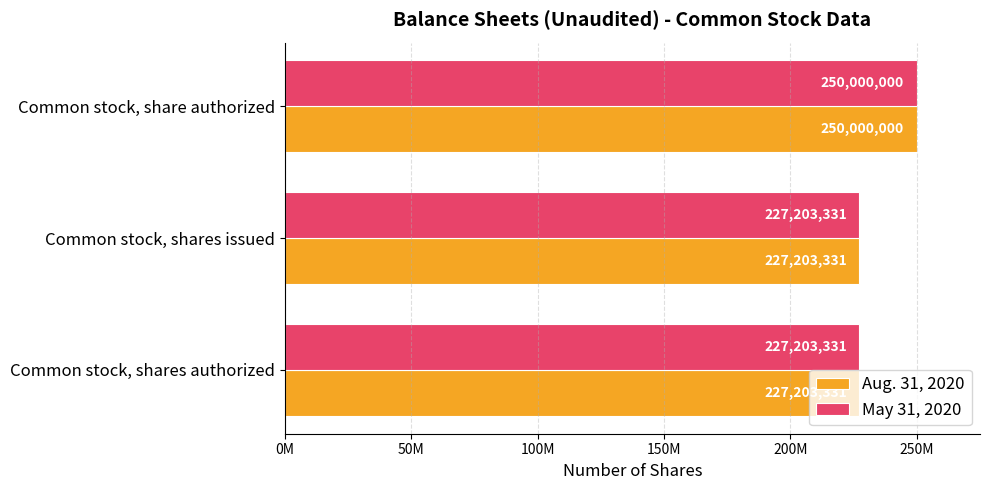

What are all the series names shown in the legend?

Aug. 31, 2020, May 31, 2020